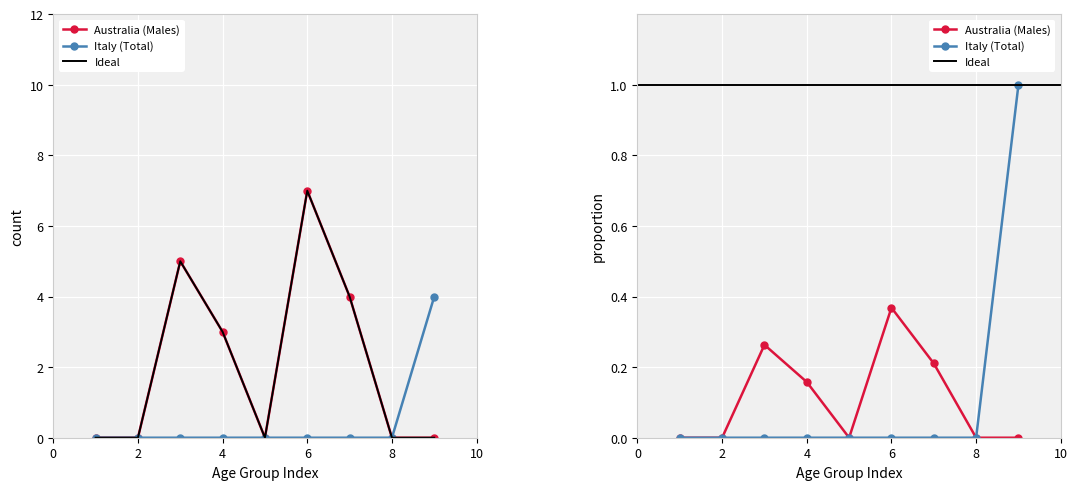

What is the greatest value displayed?

7